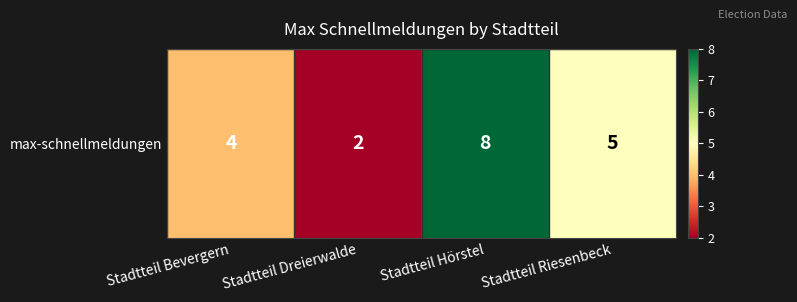

Which label corresponds to the smallest value in the chart?

Stadtteil Dreierwalde